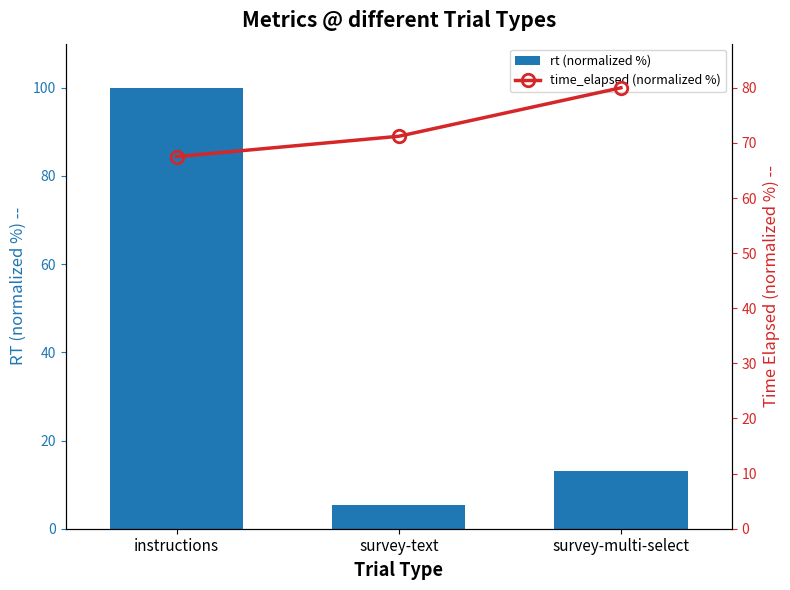

Is it true that rt (normalized %) equals 22.4 at survey-multi-select?

False